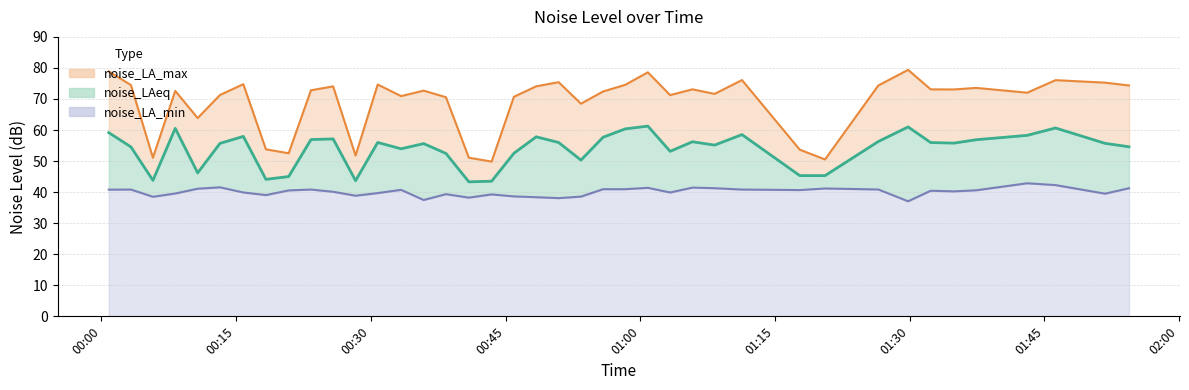

How many interior local peaks does the noise_LA_min series have?

11